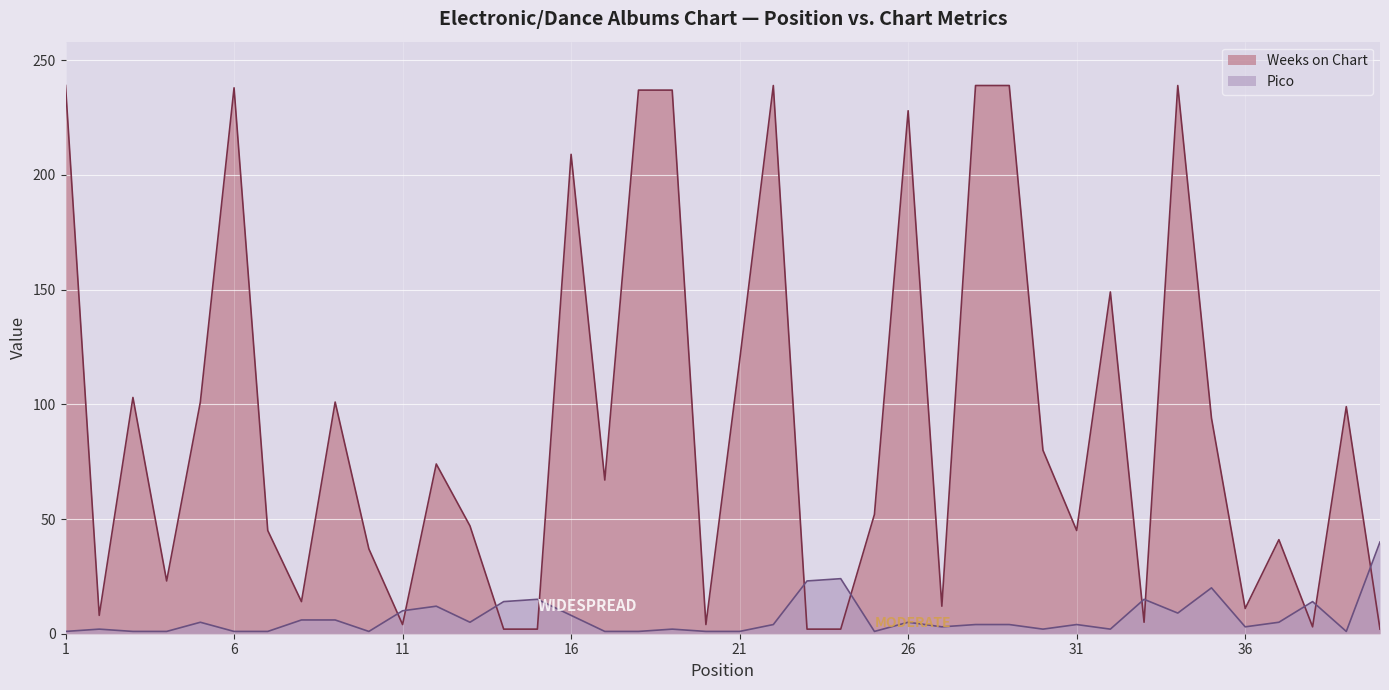

Does the chart display data point markers on the line(s)?

No